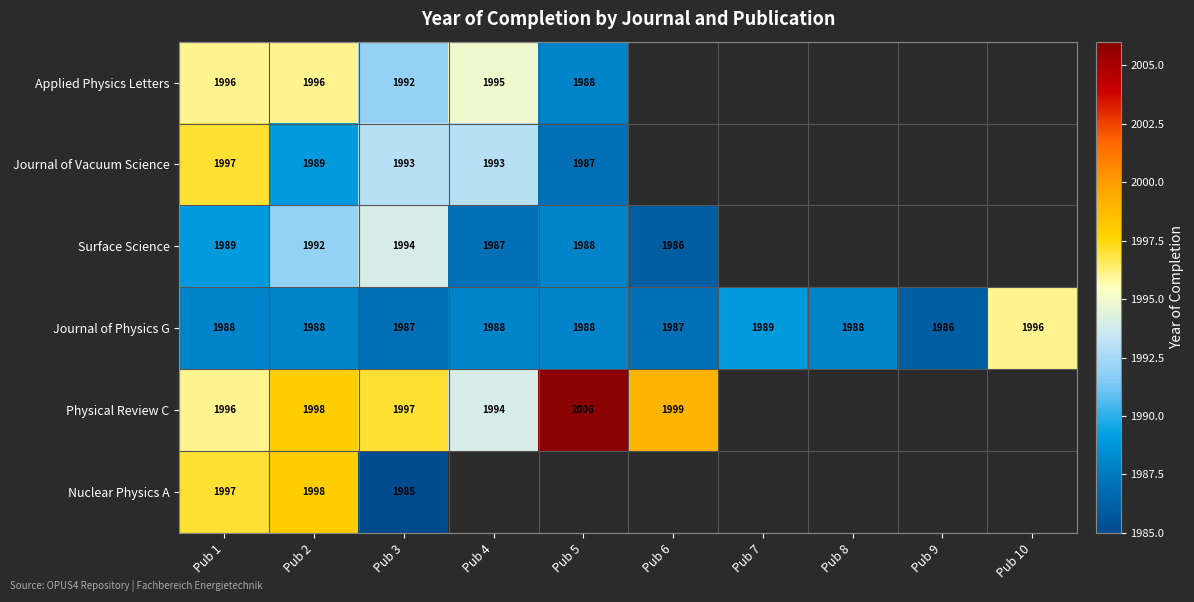

The value of Journal of Physics G at Pub 7 is 578. True or false?

False